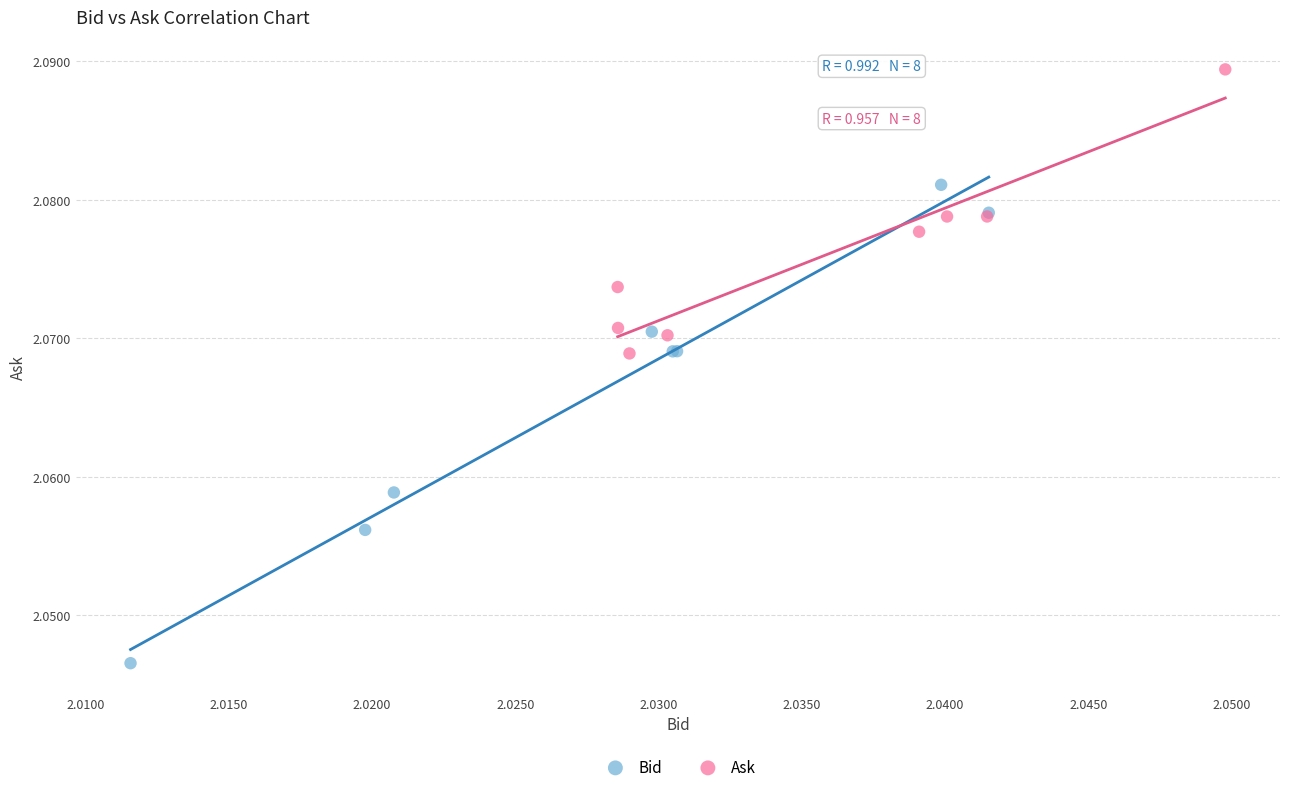

Which series reaches the maximum Y coordinate?

Ask